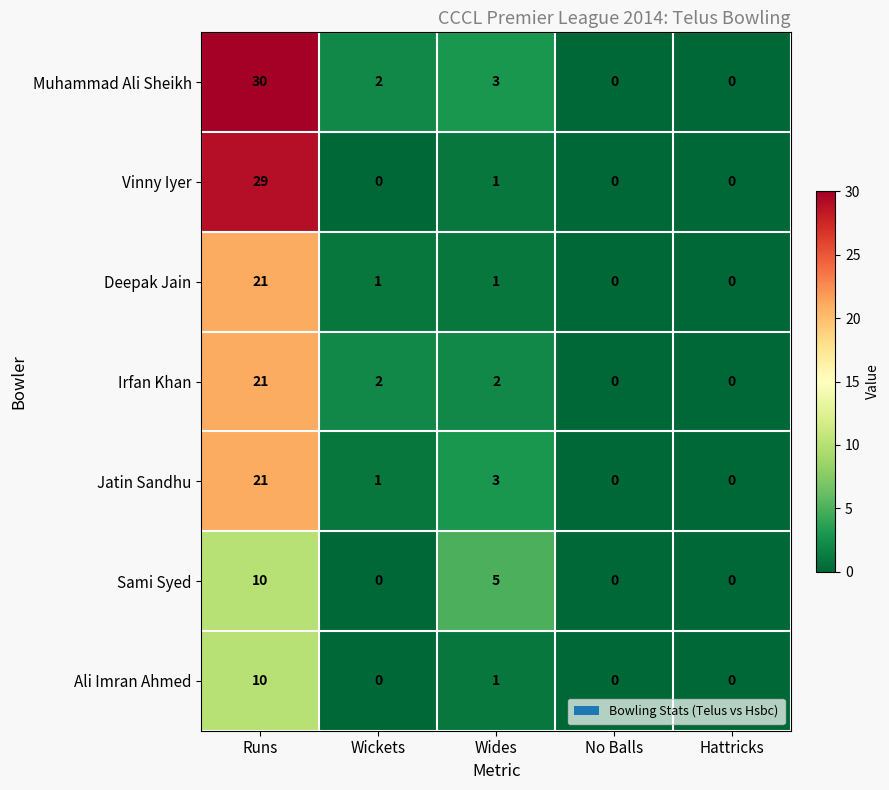

At which label does Jatin Sandhu first exceed 1?

Runs